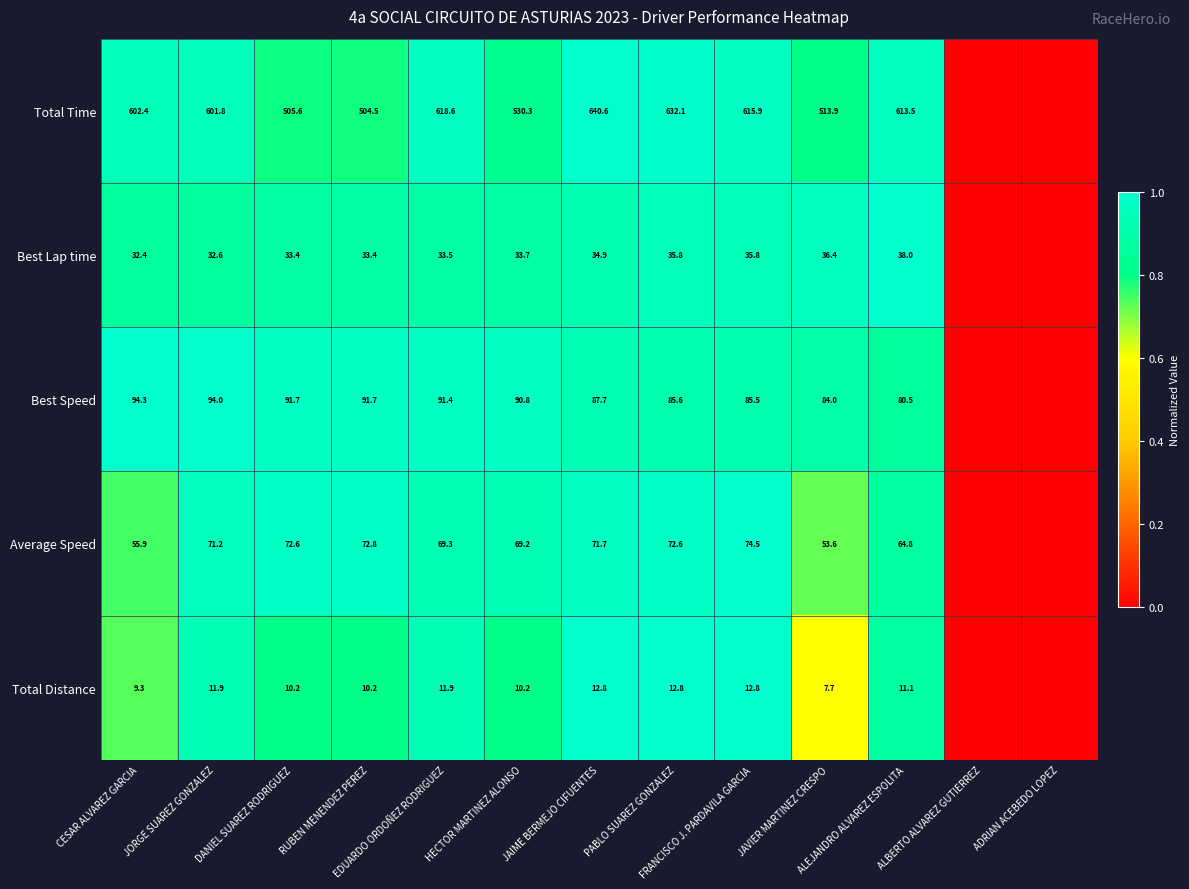

Between CESAR ALVAREZ GARCIA and FRANCISCO J. PARDAVILA GARCIA, which series saw the biggest shift?

Average Speed